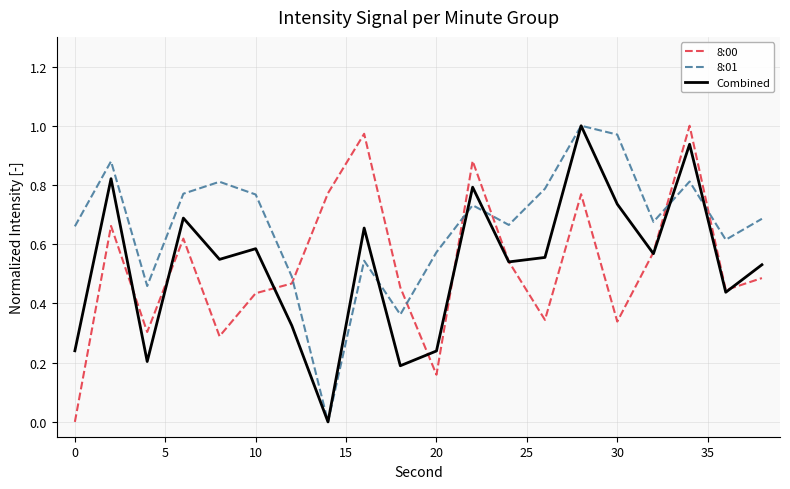

Which series has the largest total across all categories?

8:01